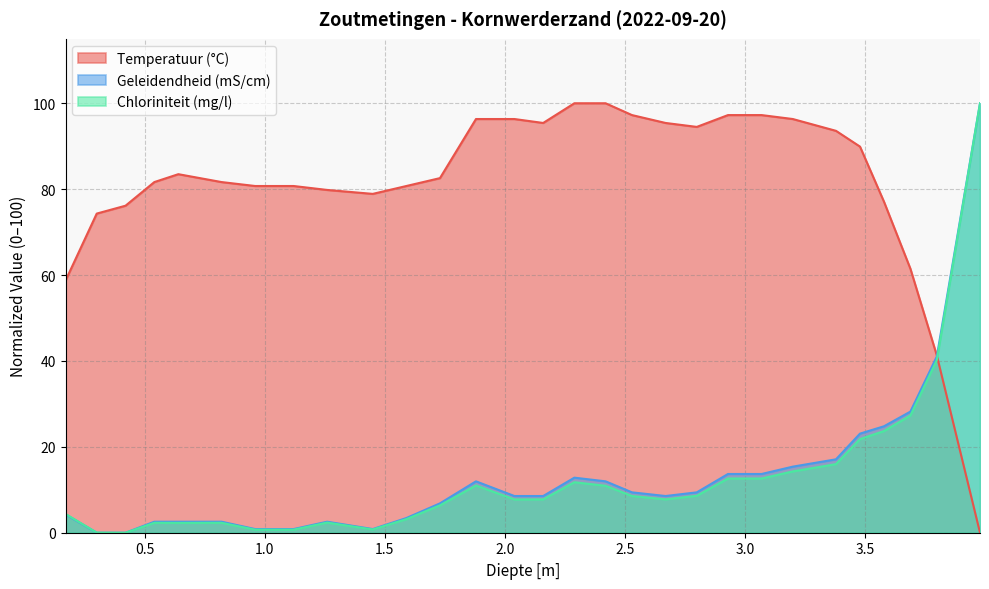

What is the greatest value displayed?

100.0